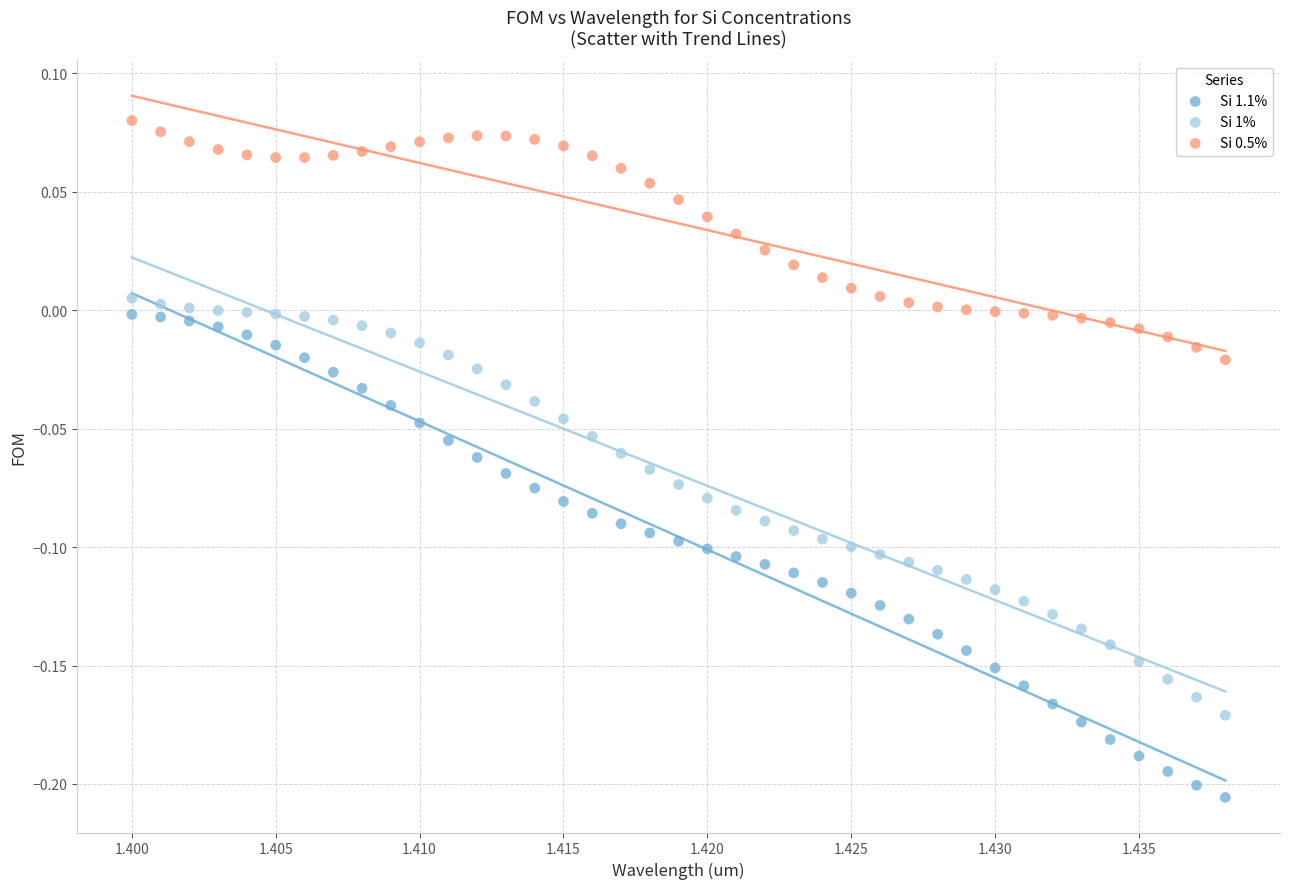

Across all data points, what is the range of Y values (max minus min)?

0.3